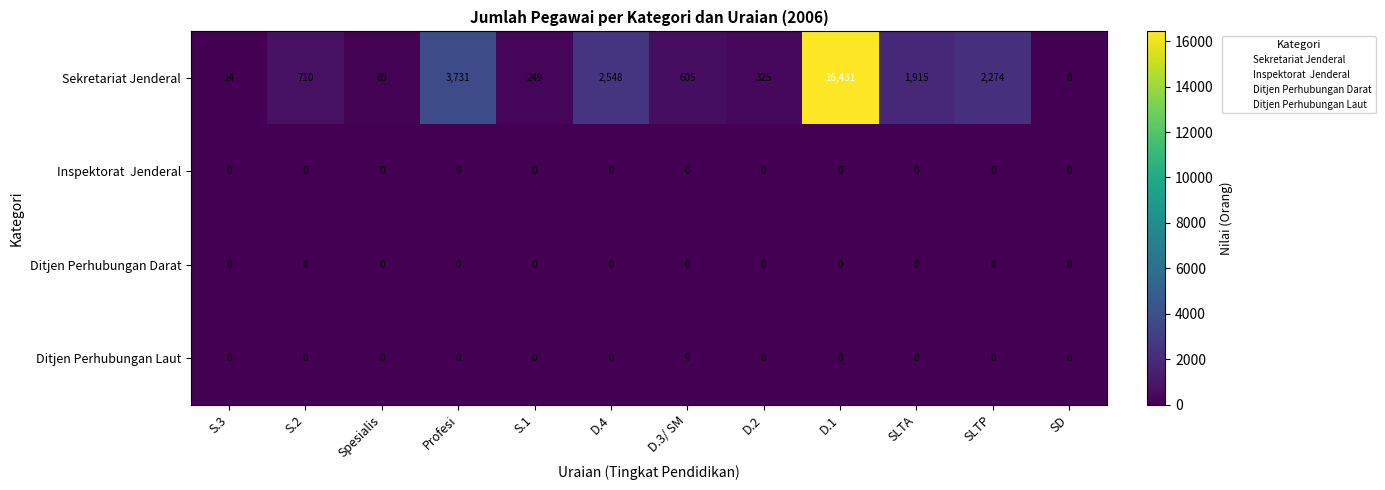

Which series changed the most between D.2 and SLTA?

Sekretariat Jenderal